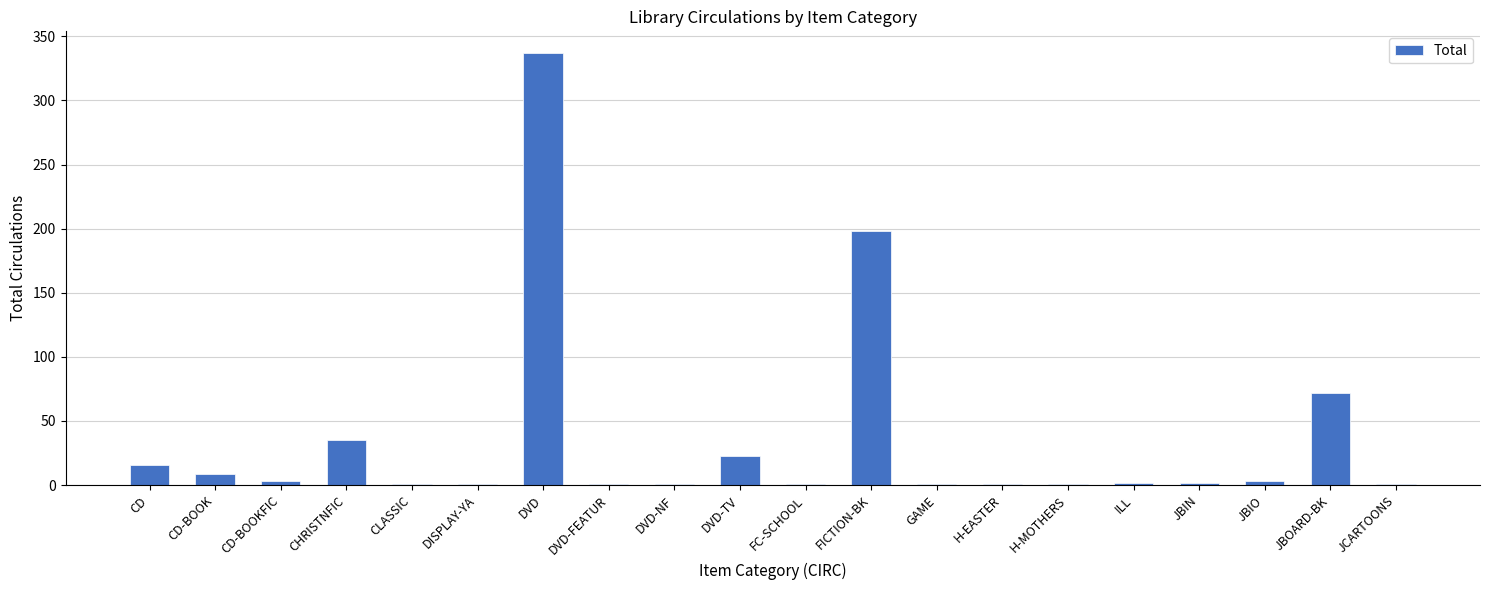

Is it true that the value at JBOARD-BK is 116?

False